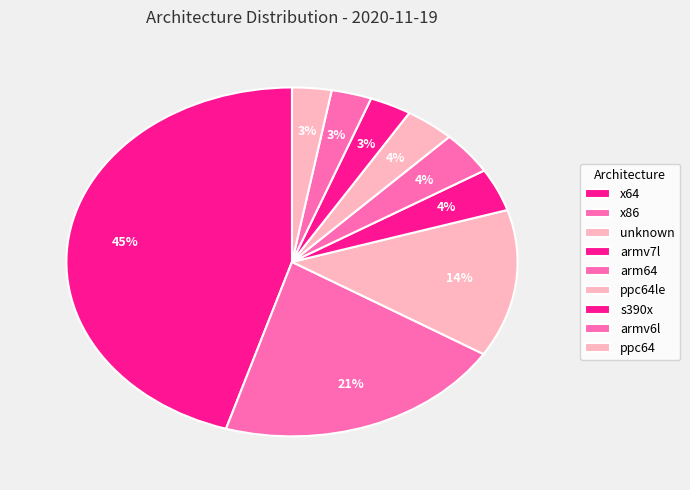

Which has a higher value, armv6l or arm64?

arm64